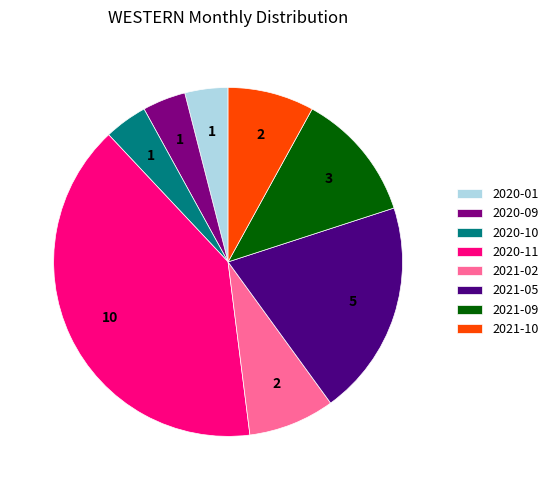

Is the sum of 2020-09 and 2021-02 greater than half?

No